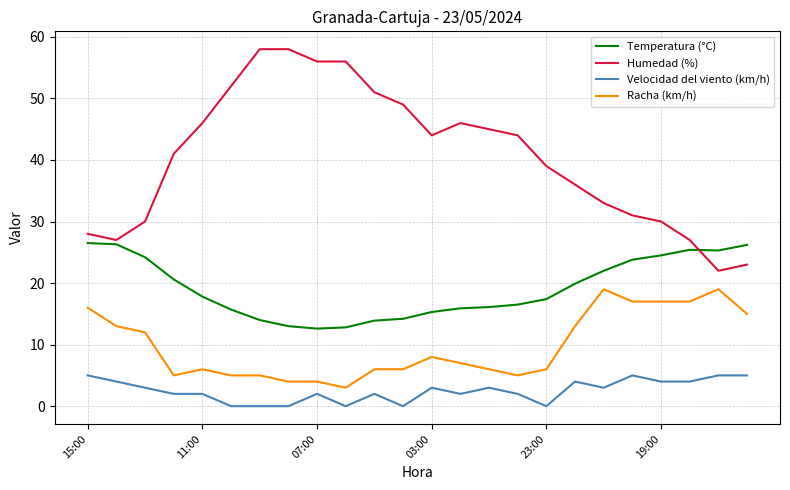

Which series has the largest total across all categories?

Humedad (%)